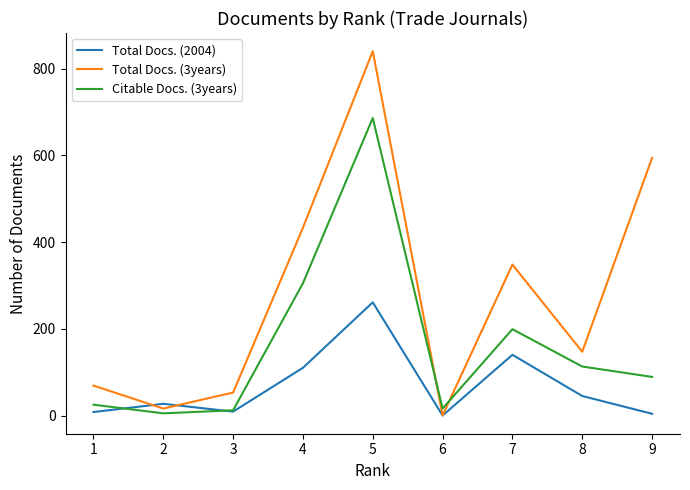

What is the maximum value shown in the chart?

840